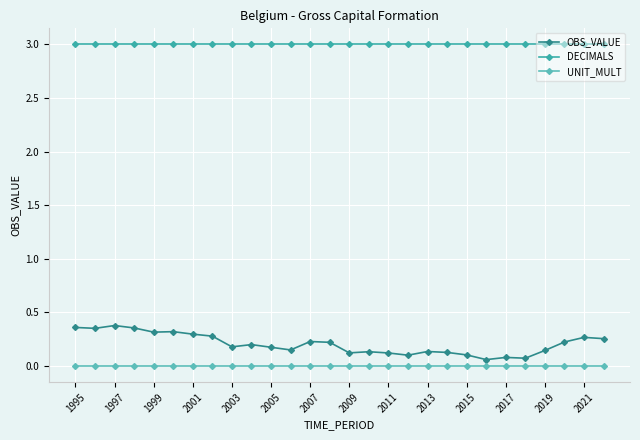

True or false: DECIMALS and UNIT_MULT cross at least once.

False